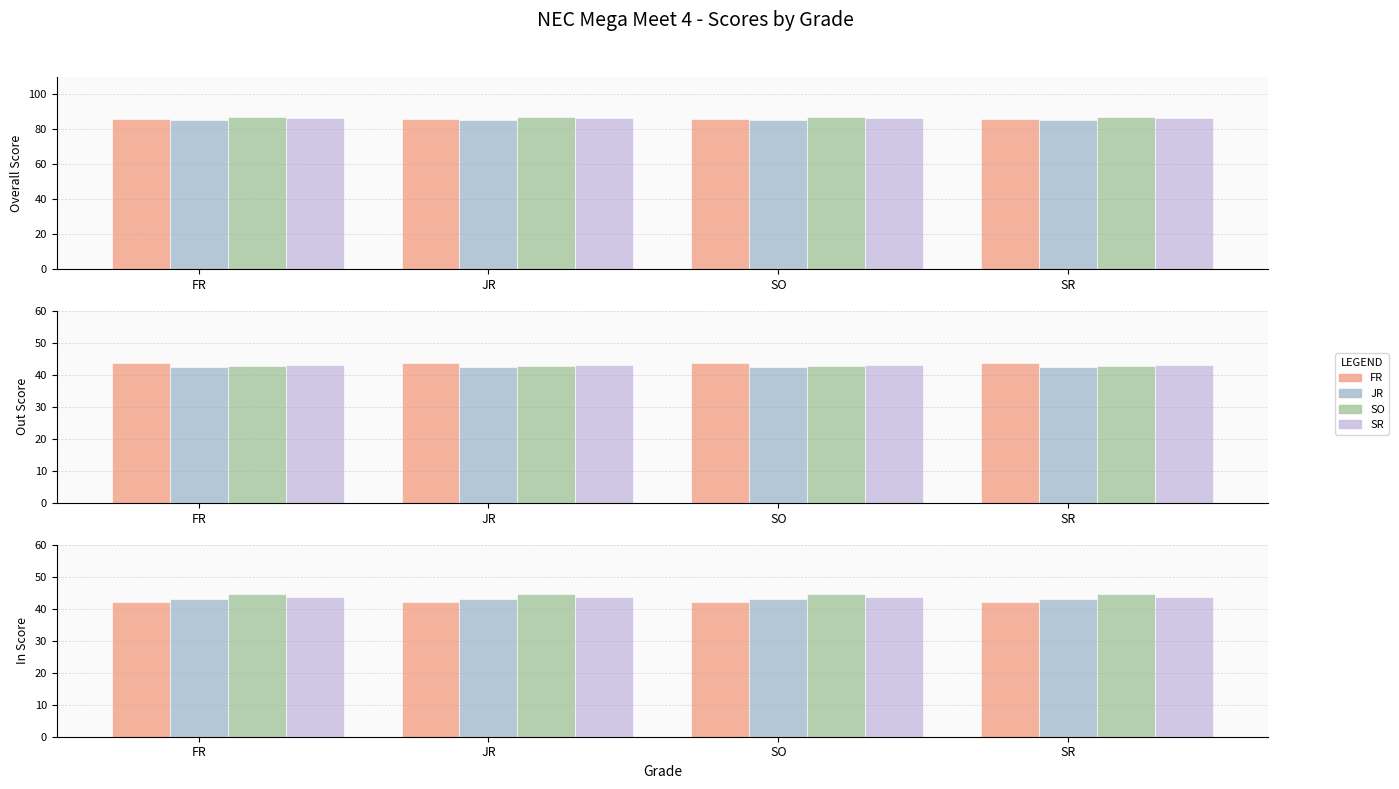

What is the label of the 1st bar from the left?

FR